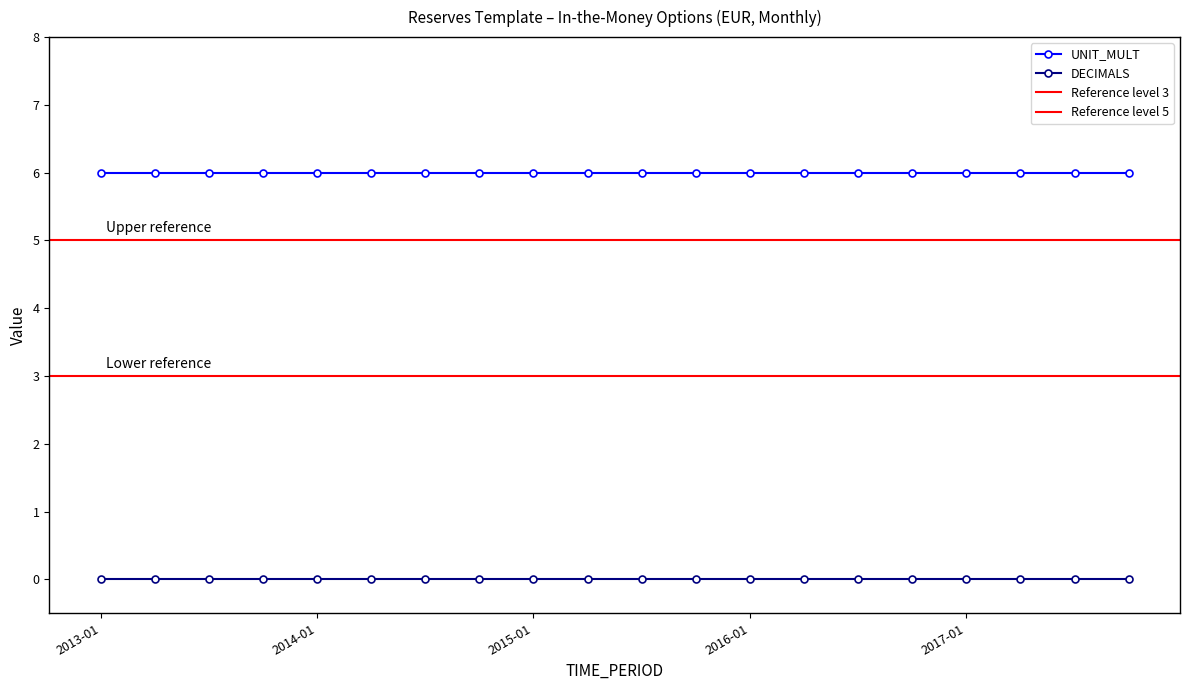

The value of UNIT_MULT at 2016-01 is 6. True or false?

True